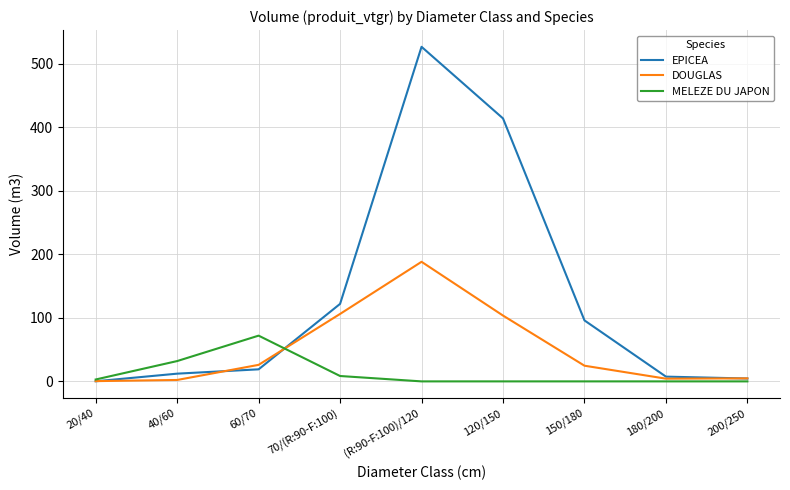

Rank the series by their average value, from lowest to highest.

MELEZE DU JAPON, DOUGLAS, EPICEA